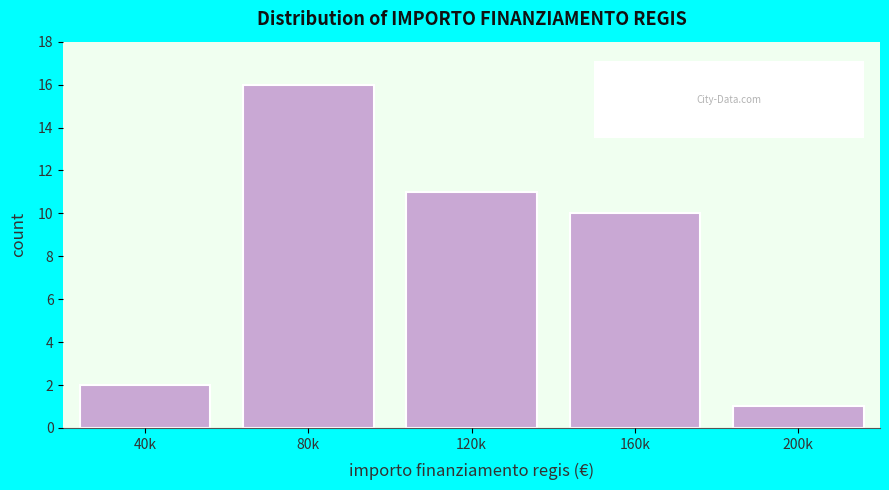

Reading left to right, transcribe all the data shown in this chart.

40k=2	80k=16	120k=11	160k=10	200k=1